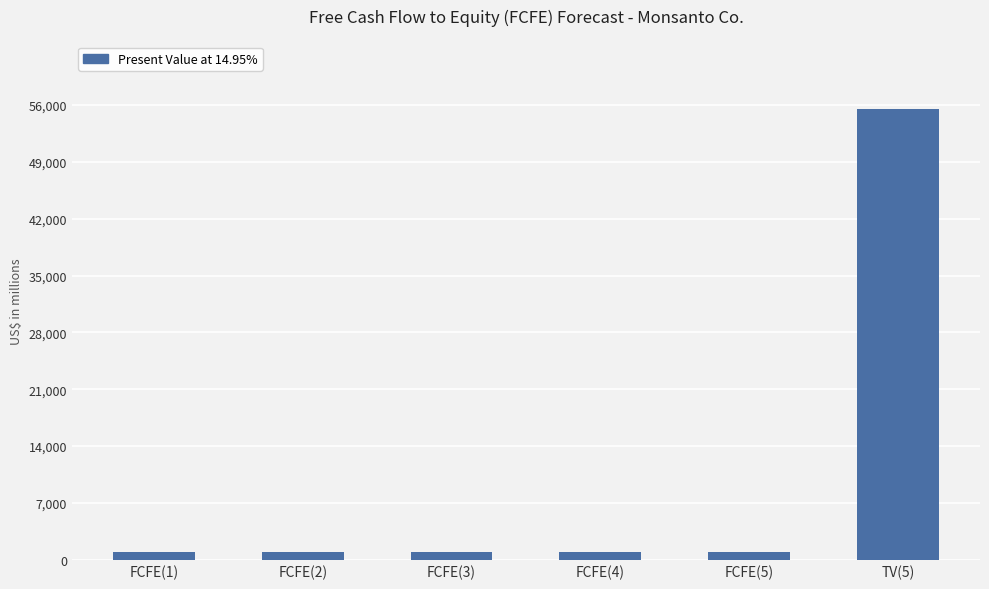

What is the difference between the maximum and minimum values?

54564